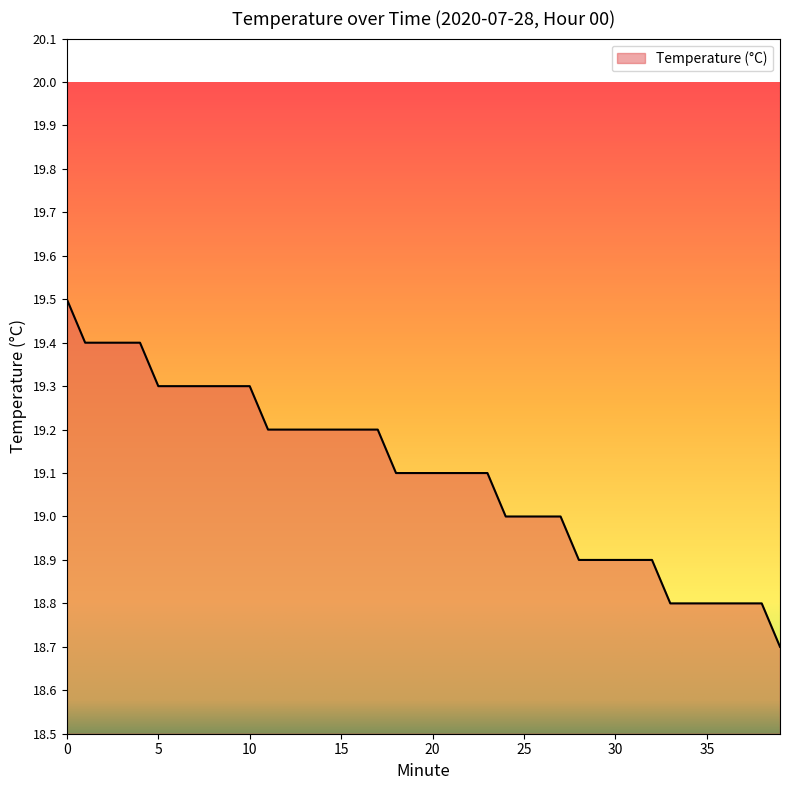

What is the difference between the maximum and minimum values?

0.8